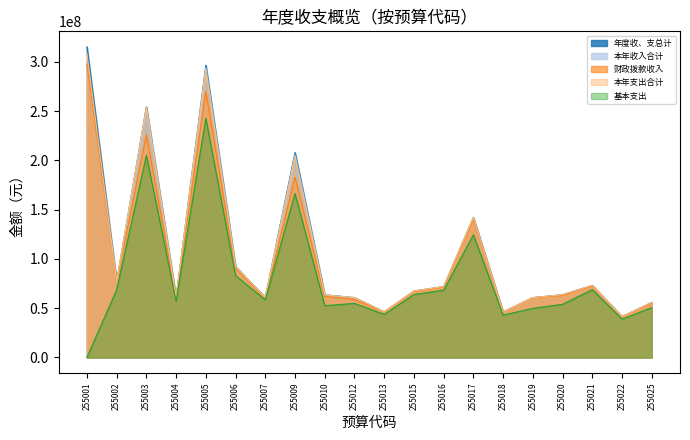

What value does the 财政拨款收入 series have at 255013?

46127309.9